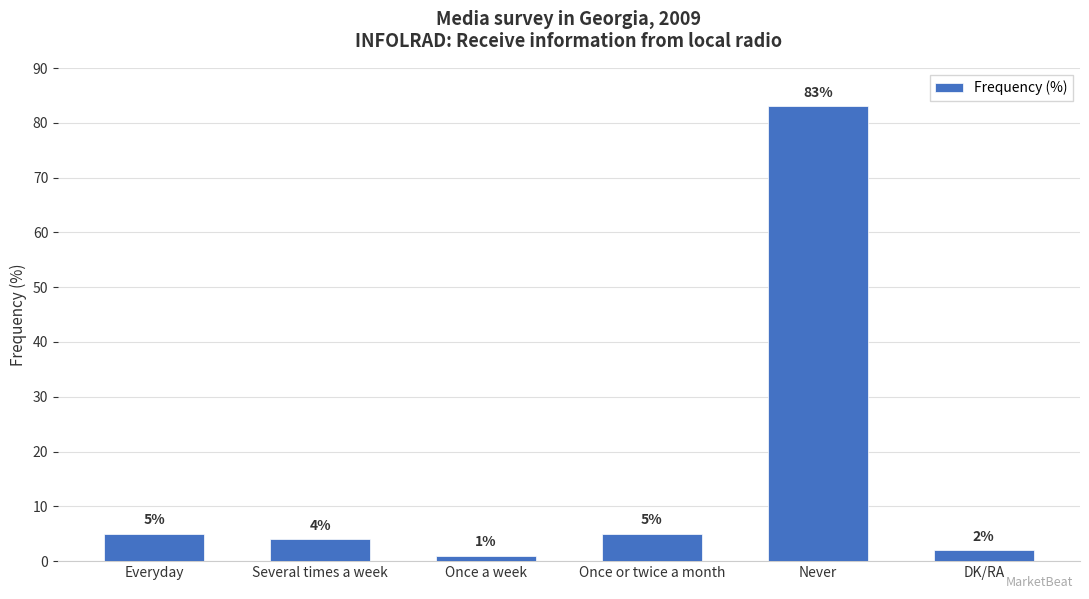

The chart shows a value of 2 at Everyday. True or false?

False